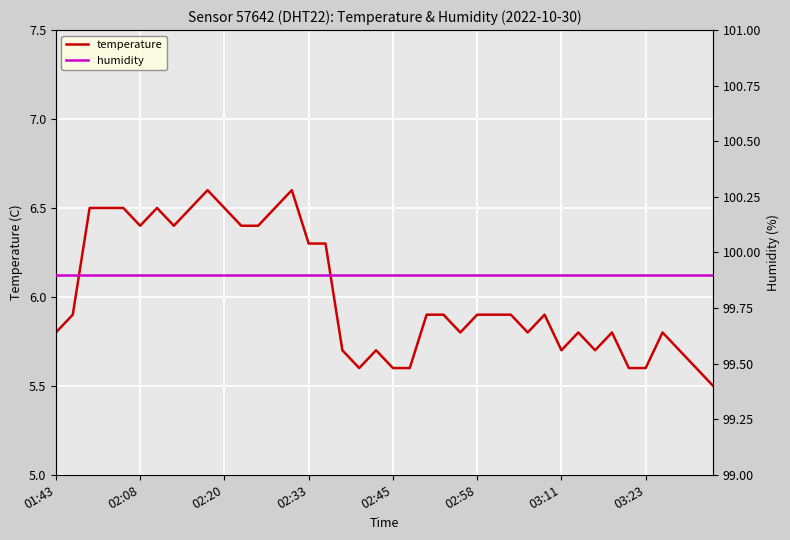

What is the minimum value shown in the chart?

5.5